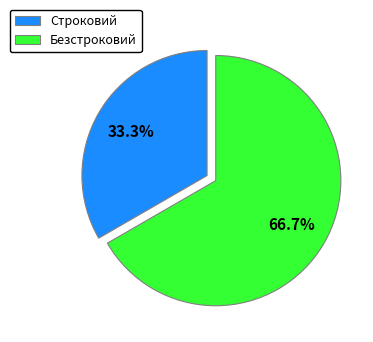

To the nearest percent, what is the combined percentage of Строковий and Безстроковий?

100%